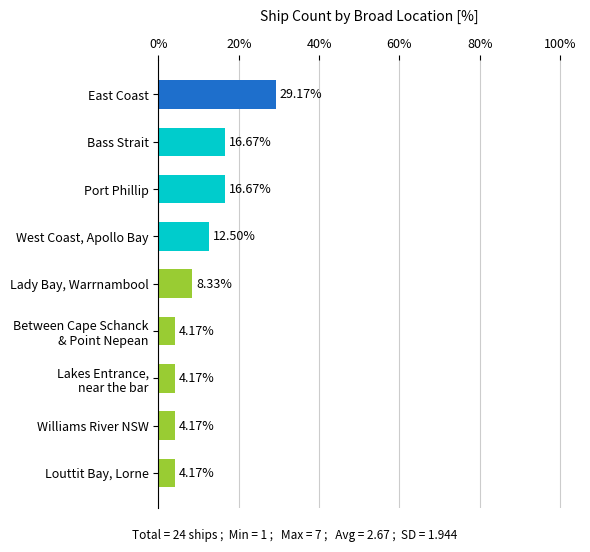

At which category does the chart reach its peak across all series?

East Coast